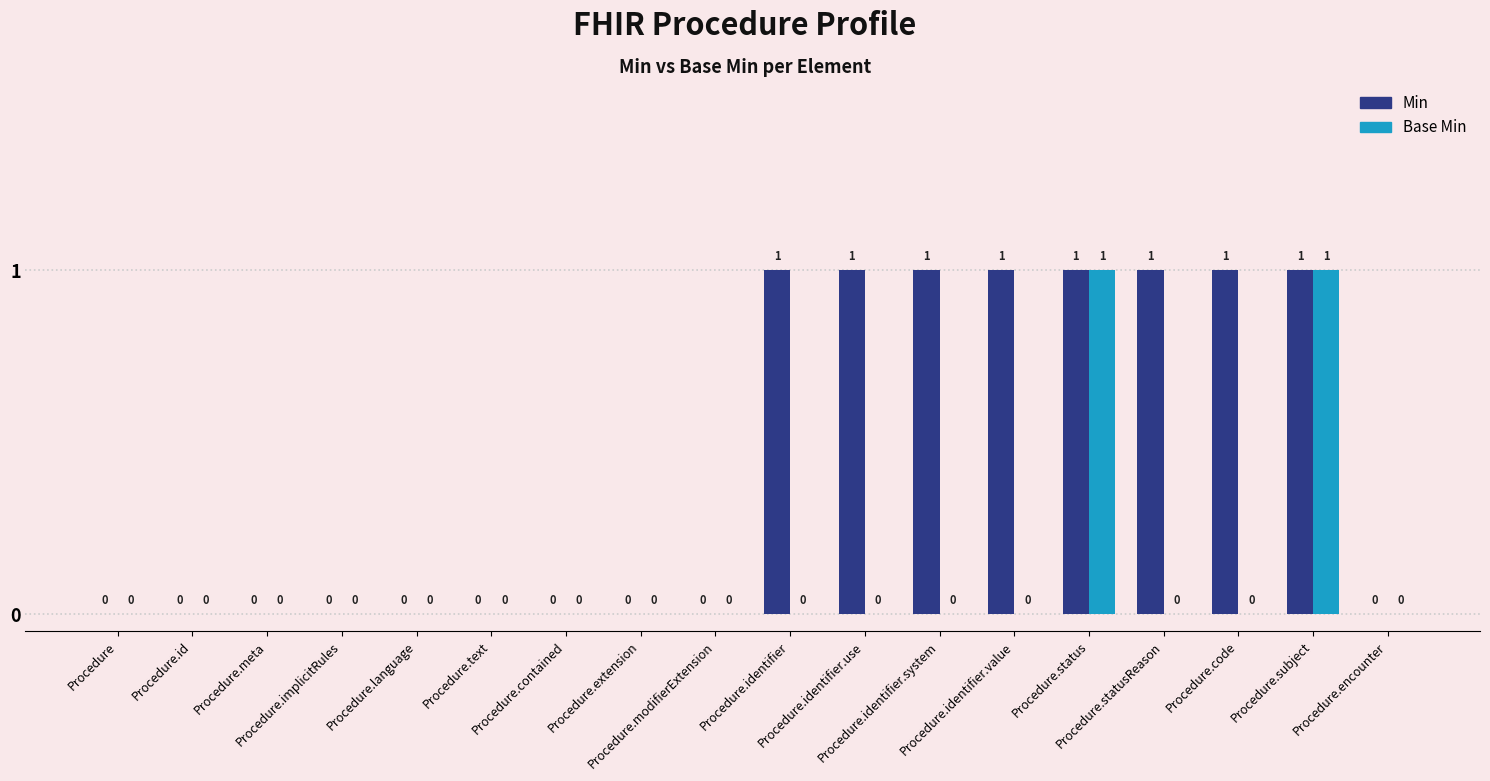

What is the highest value of the Base Min series?

1